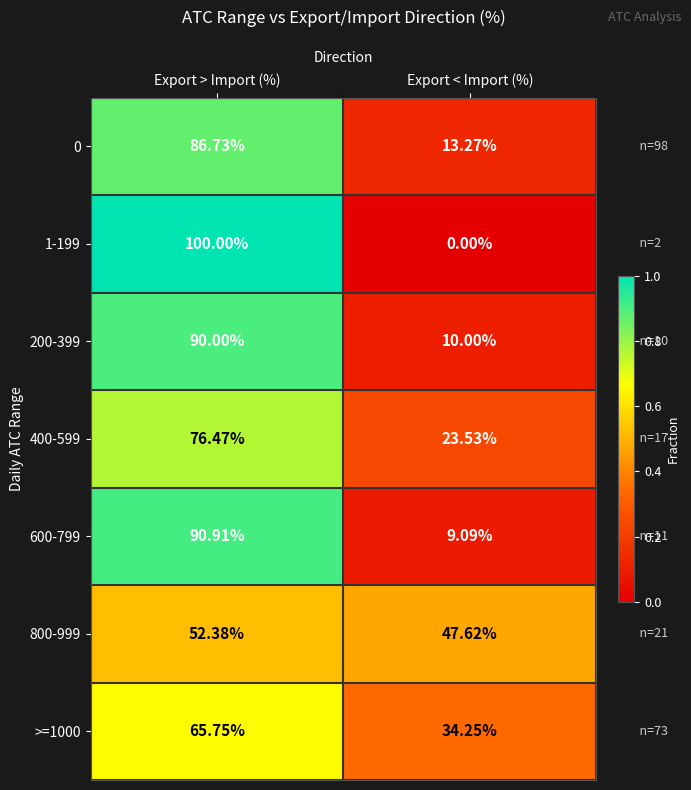

Where does the 0 series first go above 86?

Export > Import (%)